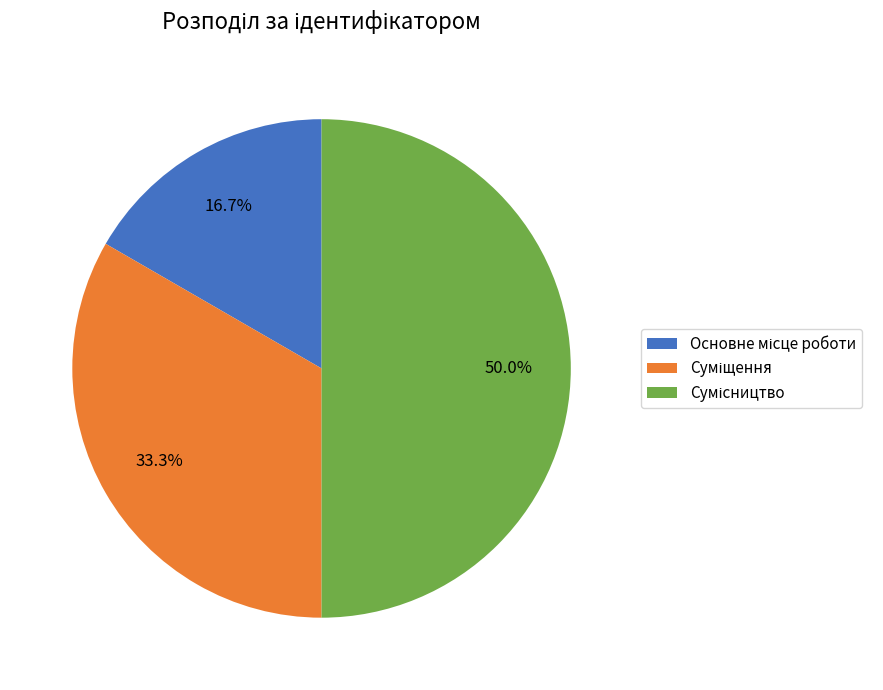

Does Суміщення represent more than half of the total?

No